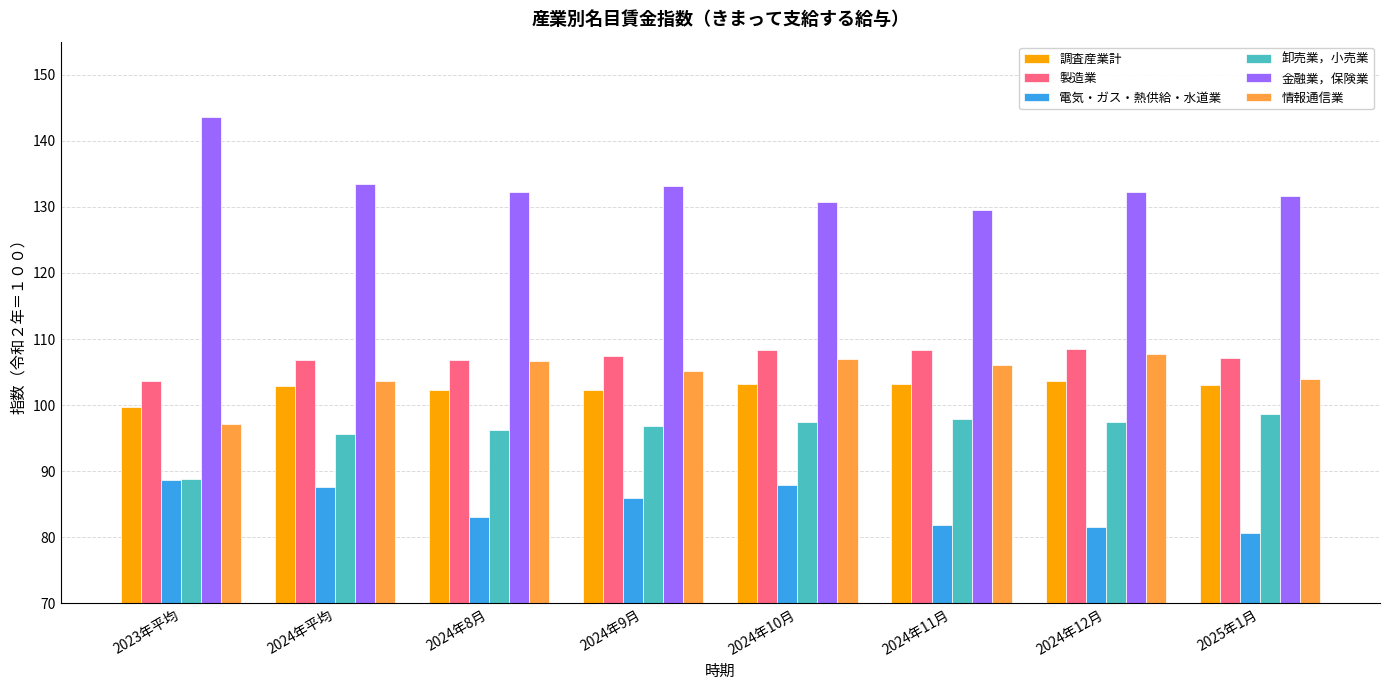

What is the spread (max minus min) of values at 2024年11月?

47.6